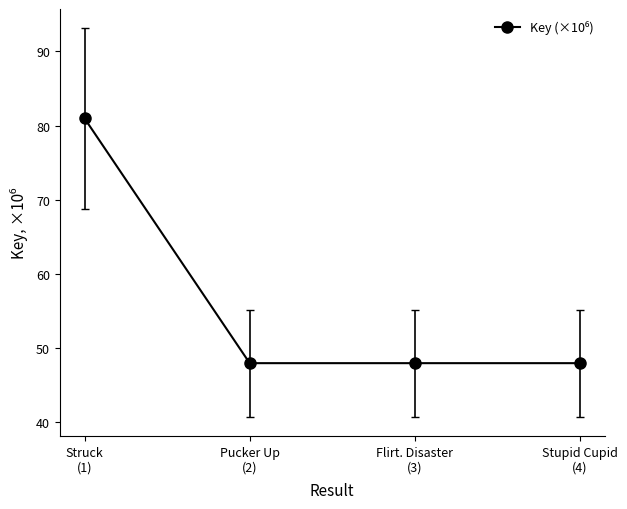

Reading left to right, what are all the values shown in this chart?

81.0	48.0	48.0	48.0